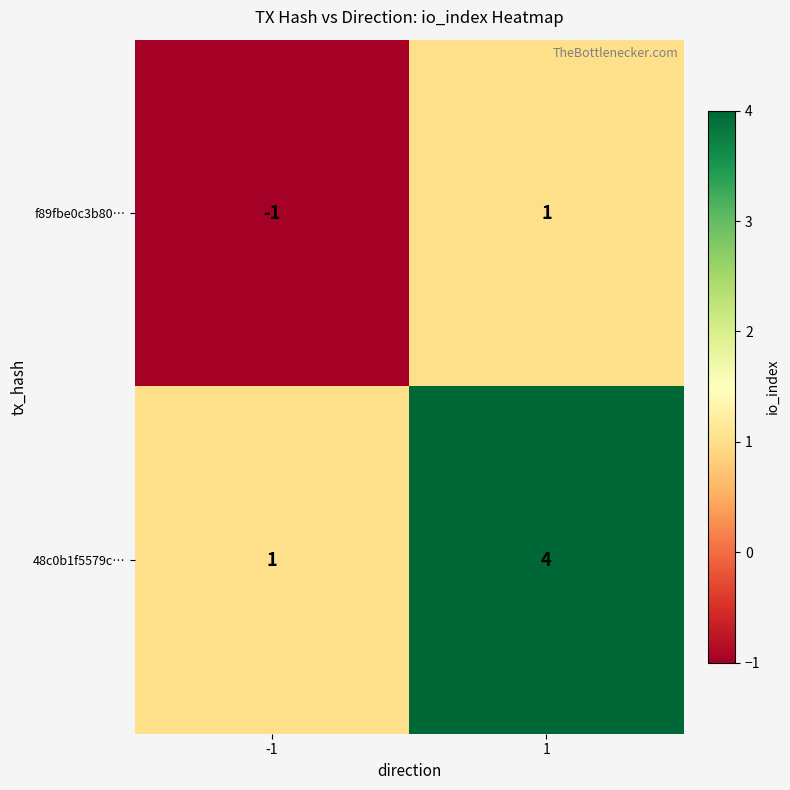

Which series has the widest spread of values?

48c0b1f5579c…